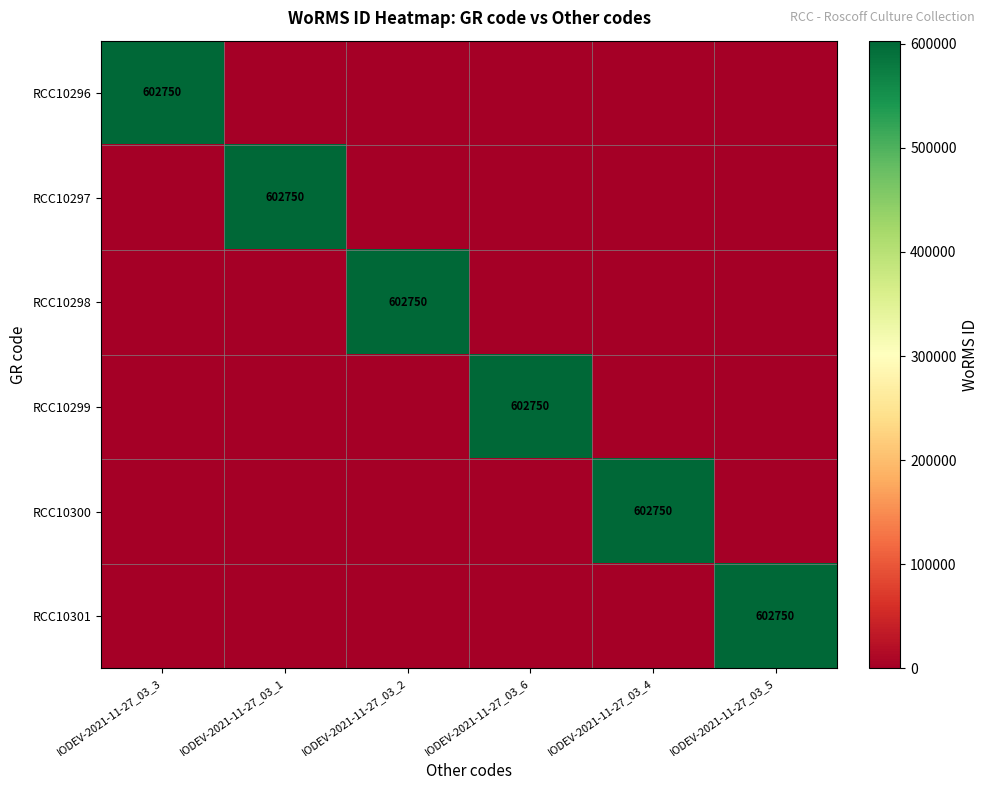

The value of RCC10301 at IODEV-2021-11-27_03_5 is 602750. True or false?

True